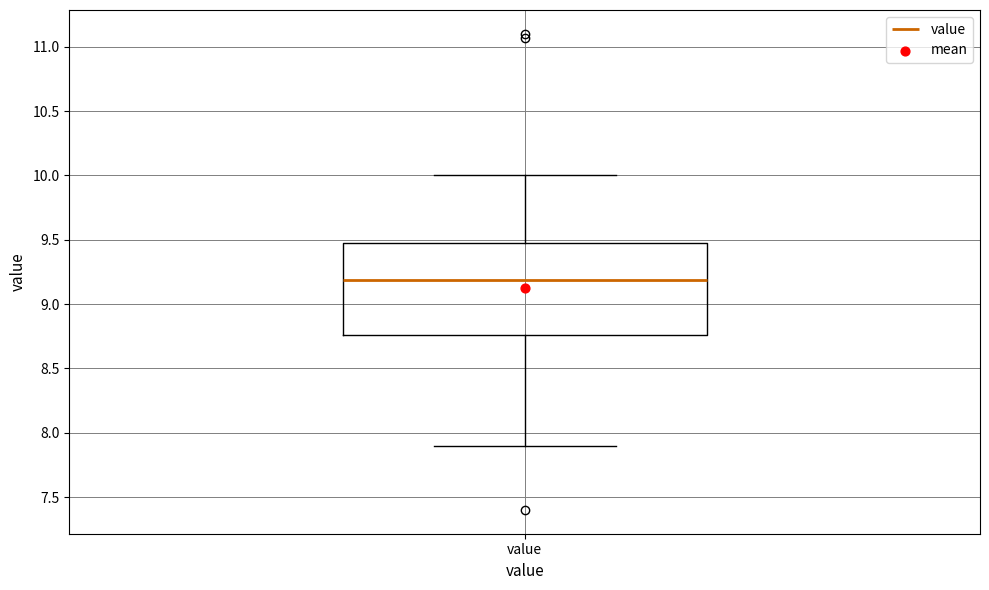

Transcribe this box plot: give where the median line is, the range the box spans, and where the two whiskers end, as read against the y-axis. The values are not printed on the chart, so give them approximately, as read against the axis.

median 9.20, box 8.75 to 9.50, whiskers 7.90 to 10.00